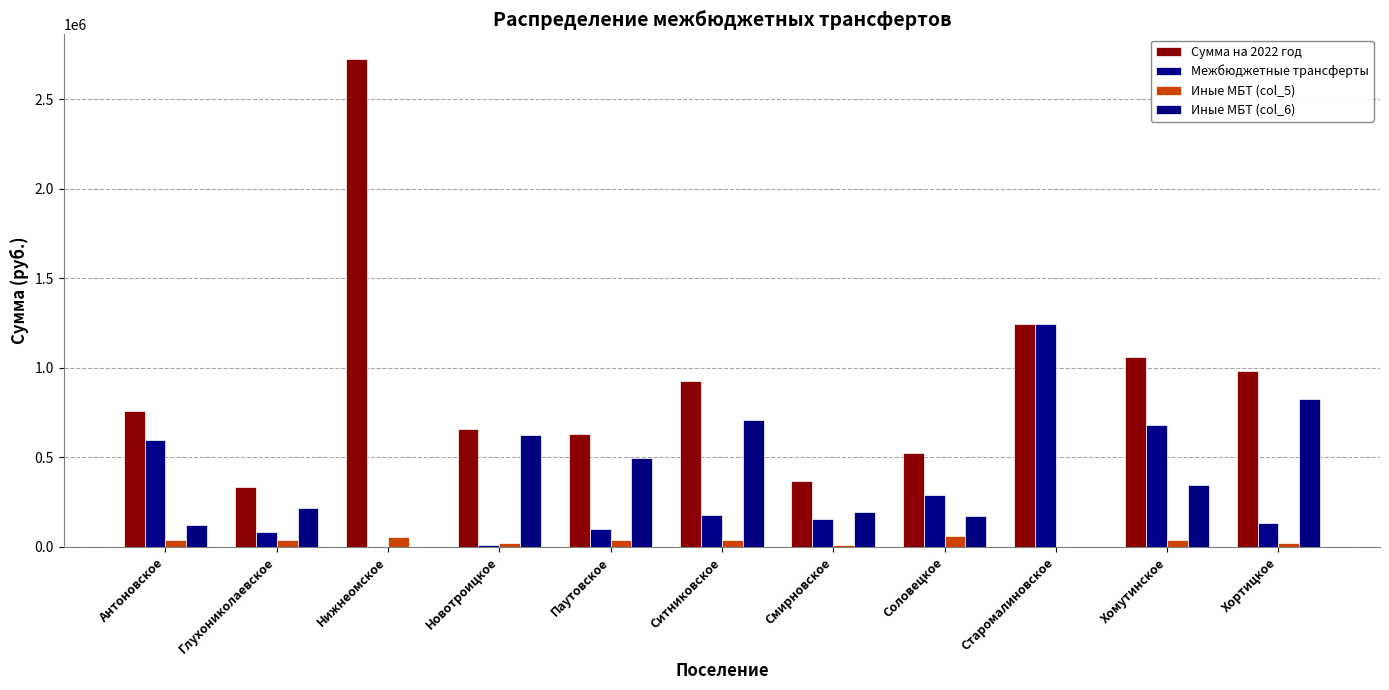

What are all the series names shown in the legend?

Сумма на 2022 год, Межбюджетные трансферты, Иные МБТ (col_5), Иные МБТ (col_6)